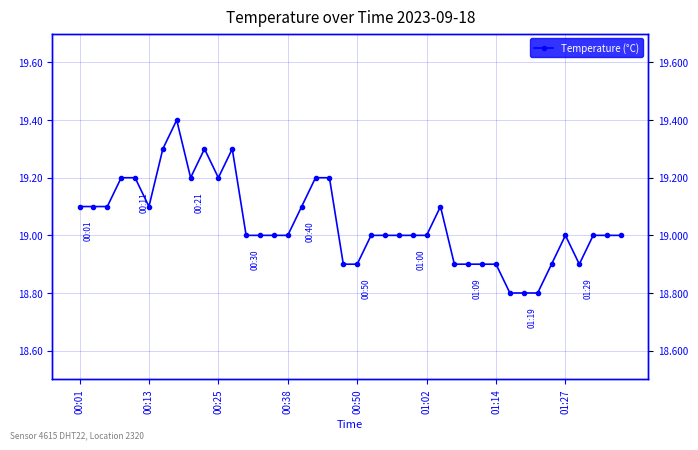

At which label is the value closest to 19?

12